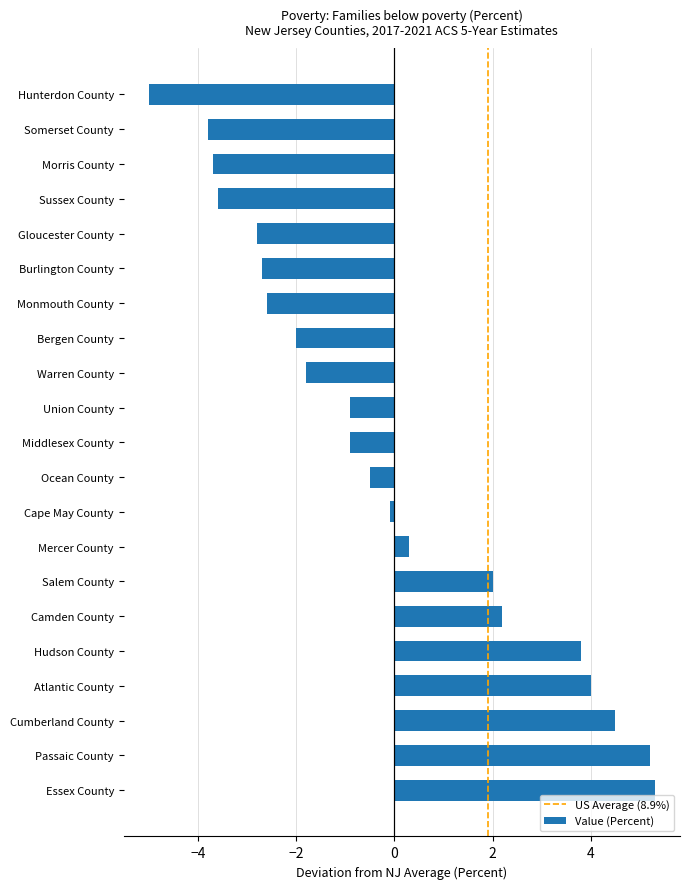

What is the smallest value displayed?

-5.0